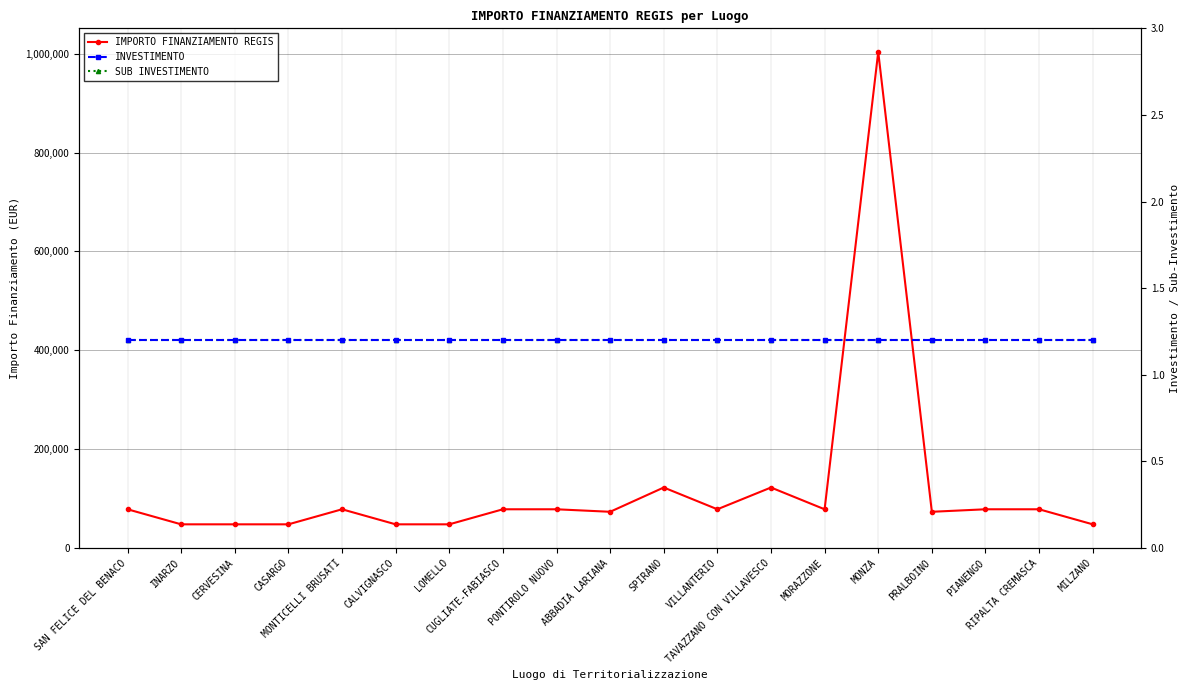

What is the average value of the IMPORTO FINANZIAMENTO REGIS series?

121118.8